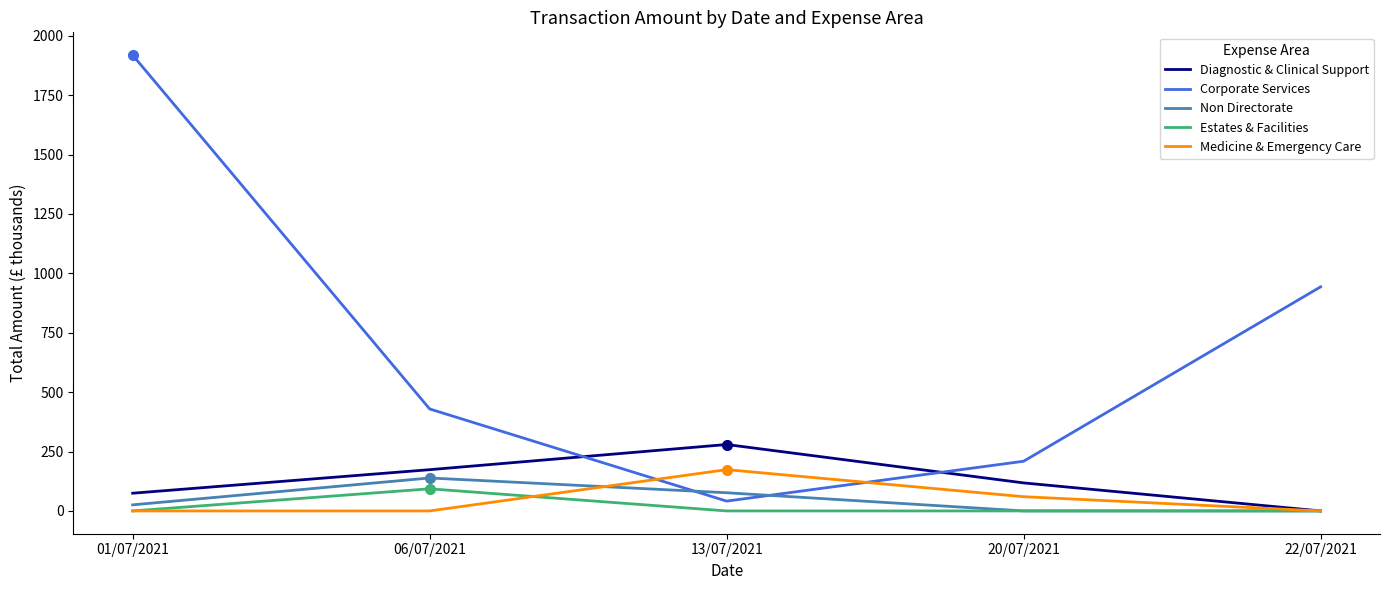

How many lines are shown in the chart?

5